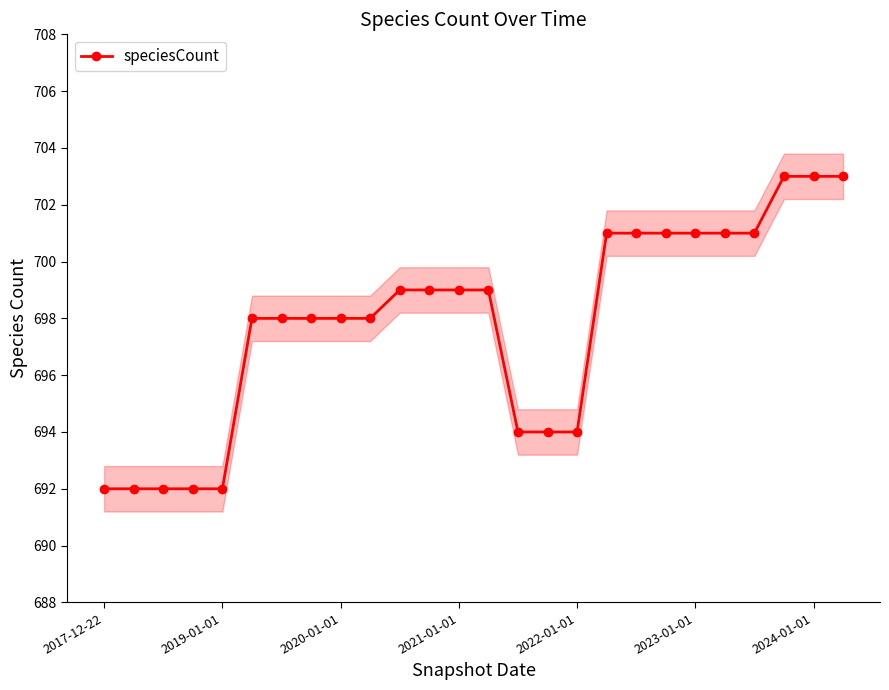

What is the highest value of the speciesCount series?

703